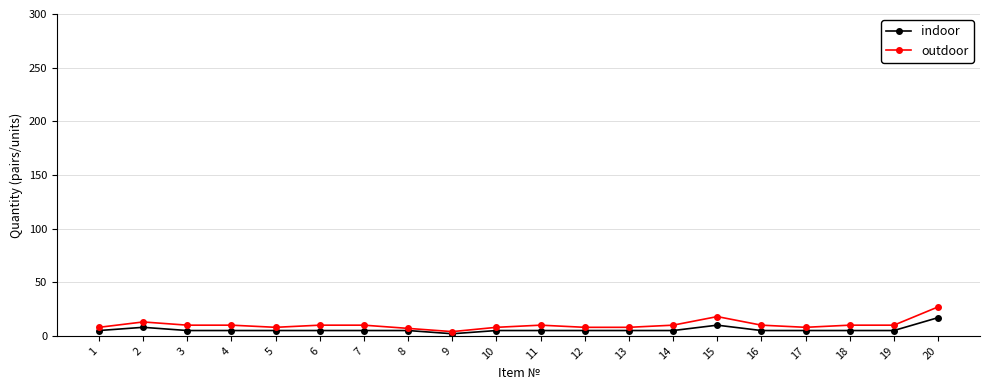

At which category is the sum across all series the highest?

20